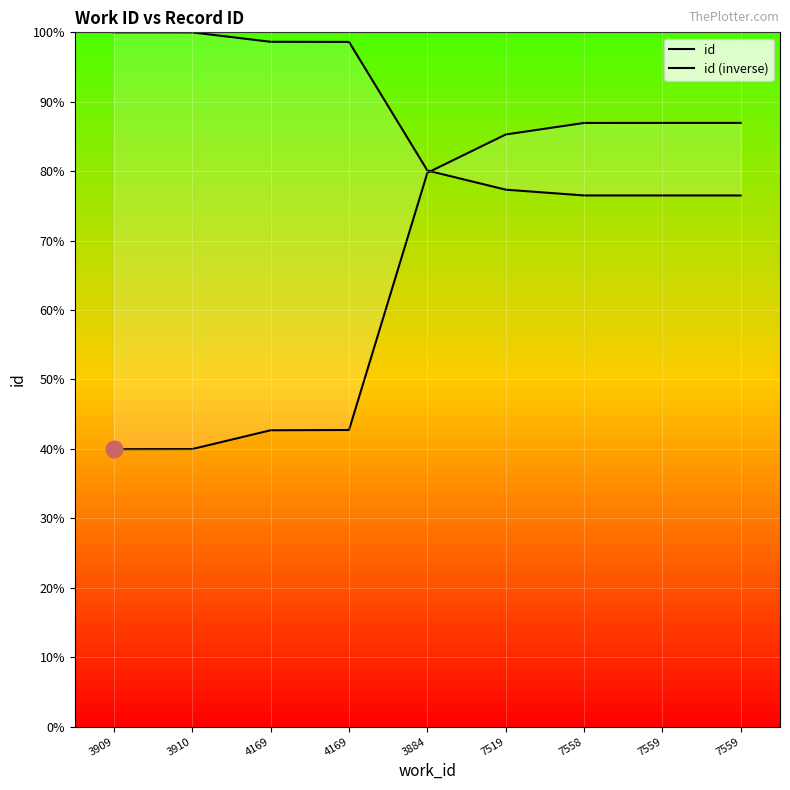

Which has a higher value, 7558 or 3909?

7558